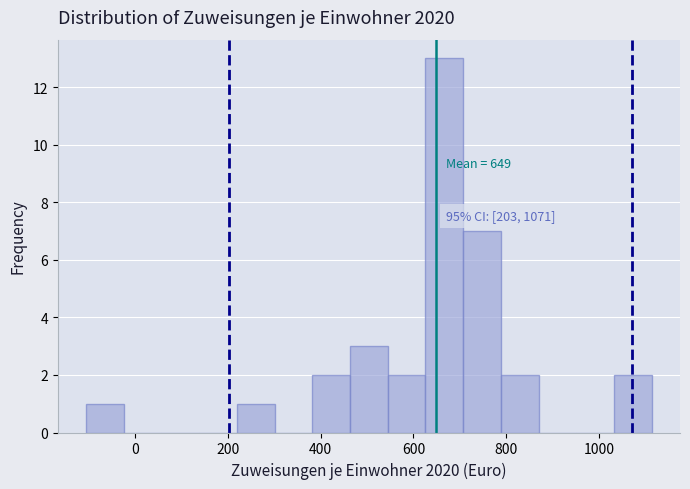

Which range on the x-axis has the tallest bar?

620 to 700